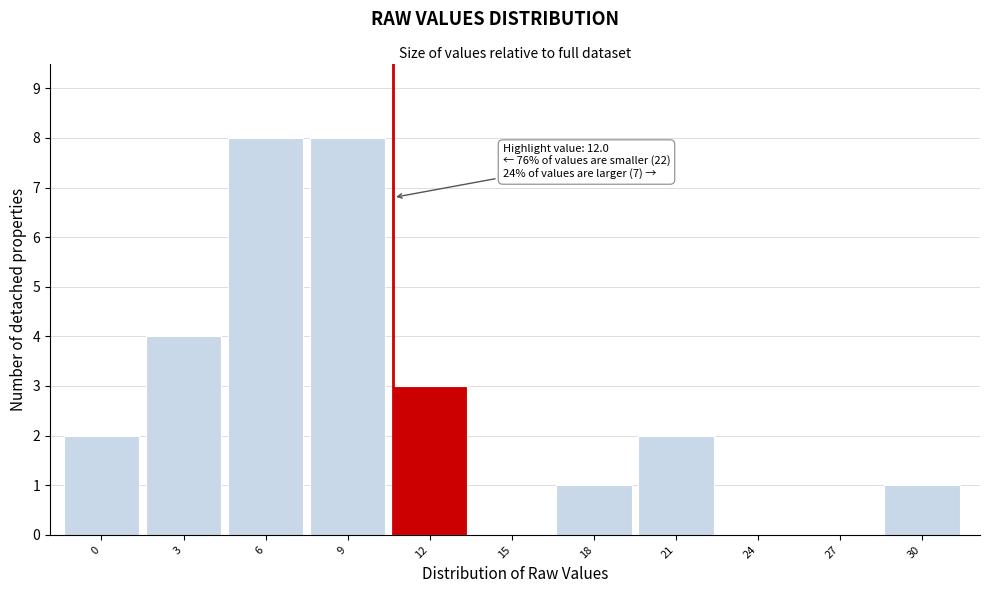

Reading left to right, transcribe all the data shown in this chart.

0=2	3=4	6=8	9=8	12=3	15=0	18=1	21=2	24=0	27=0	30=1